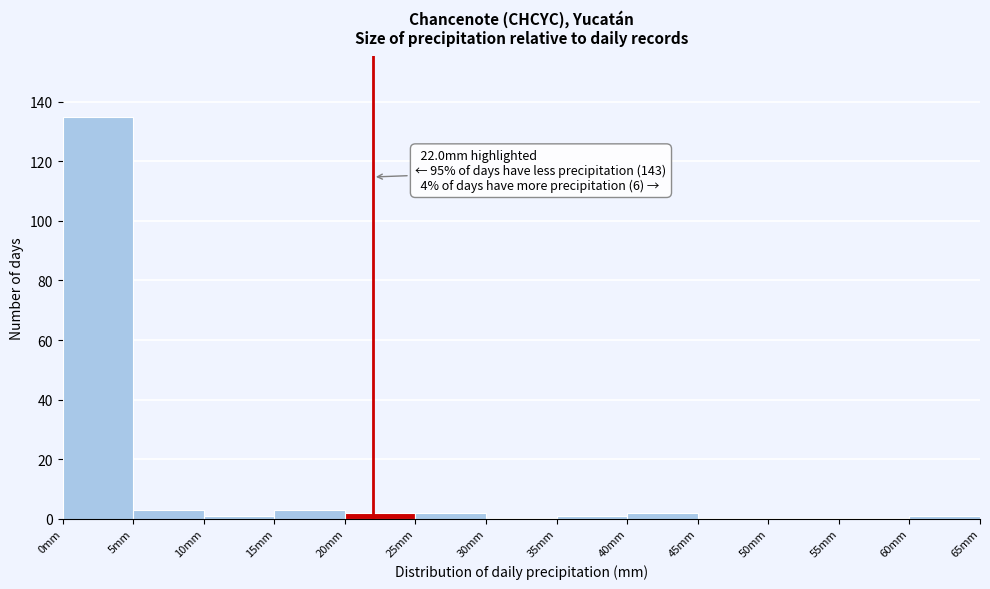

Over which range of the x-axis is the bar tallest?

0 to 5